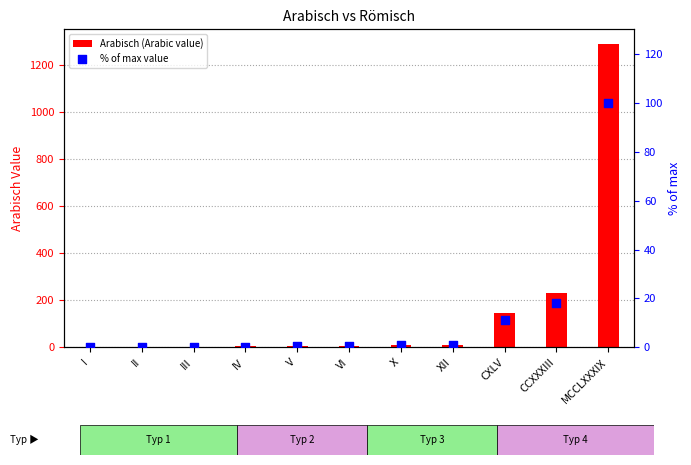

What are all the series names shown in the legend?

Arabisch (Arabic value), % of max value